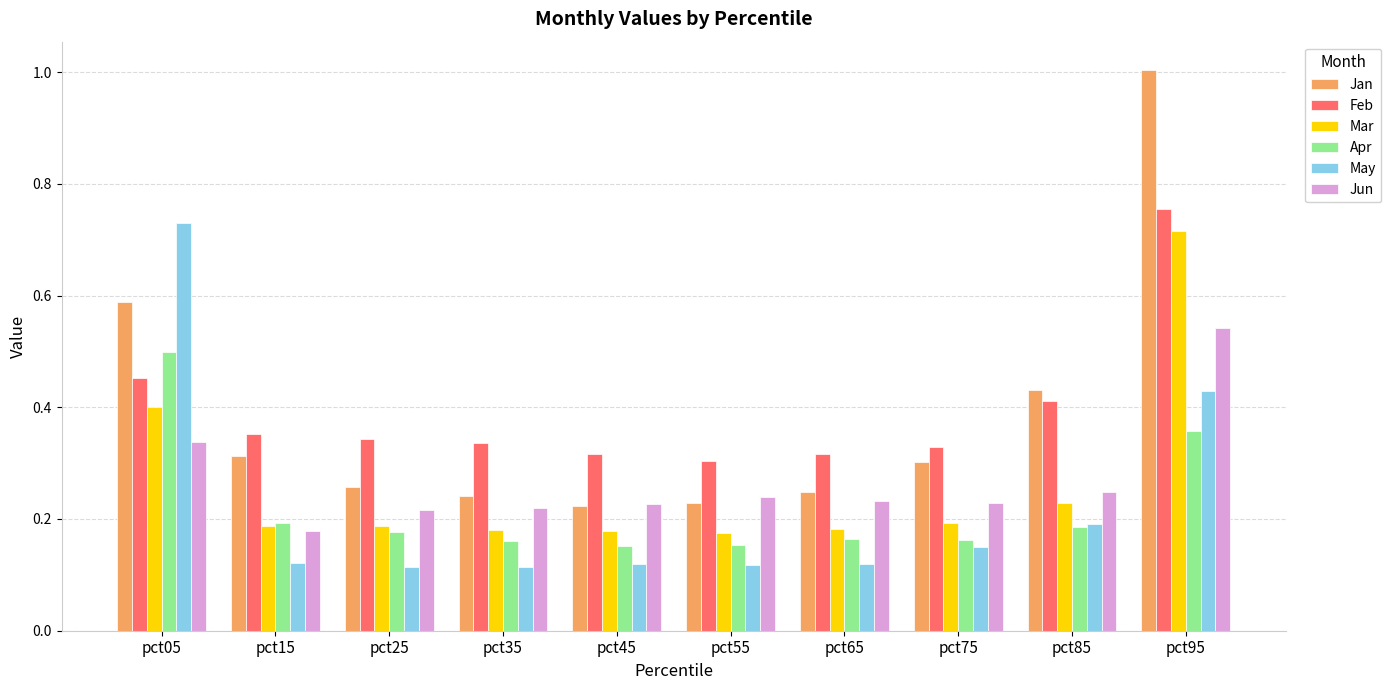

At which category does the chart reach its peak across all series?

pct95